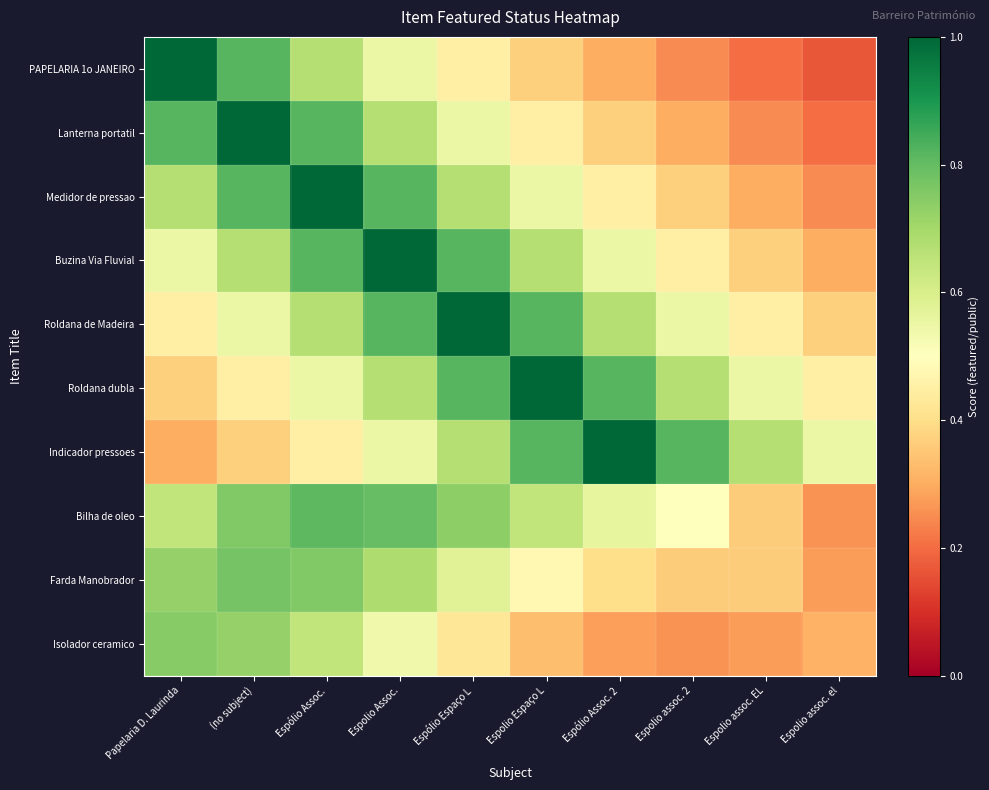

At Espolio assoc. 2, list the series in order from largest to smallest.

Indicador pressoes, Roldana dubla, Roldana de Madeira, Bilha de oleo, Buzina Via Fluvial, Medidor de pressao, Farda Manobrador, Lanterna portatil, Isolador ceramico, PAPELARIA 1o JANEIRO